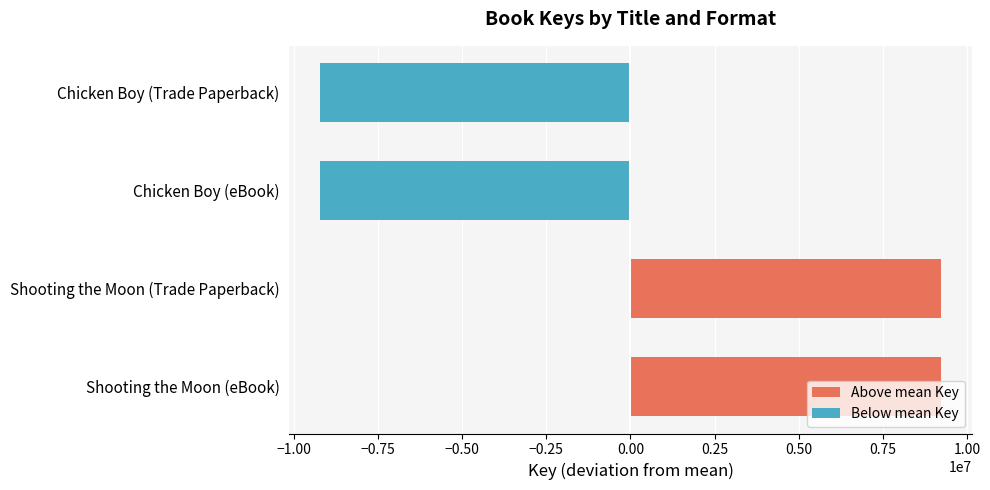

Which has a higher value, Chicken Boy (Trade Paperback) or Shooting the Moon (eBook)?

Shooting the Moon (eBook)